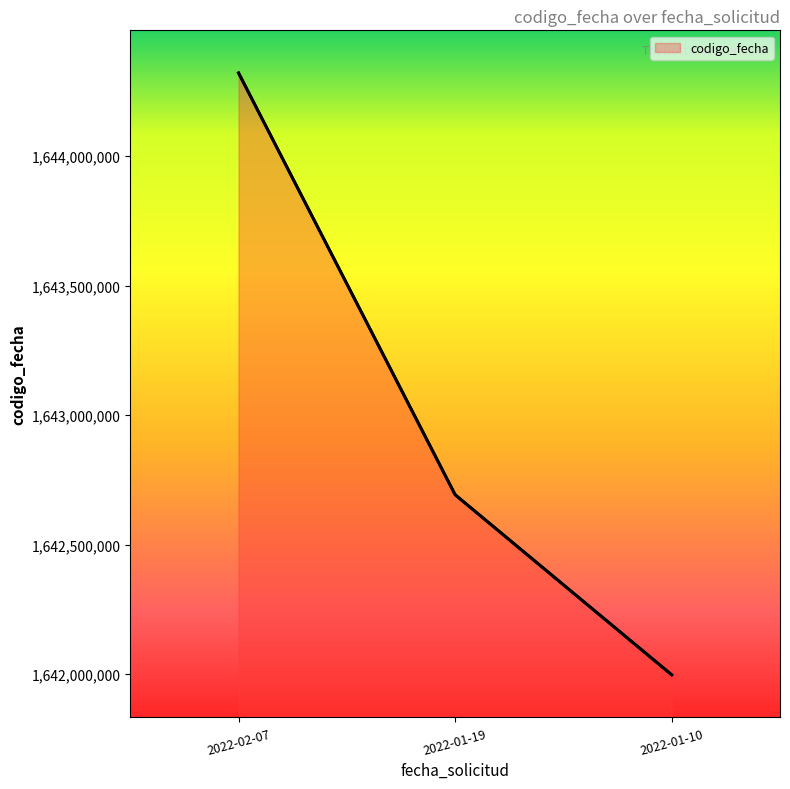

What is the value of the 1st point from the left?

1644320453